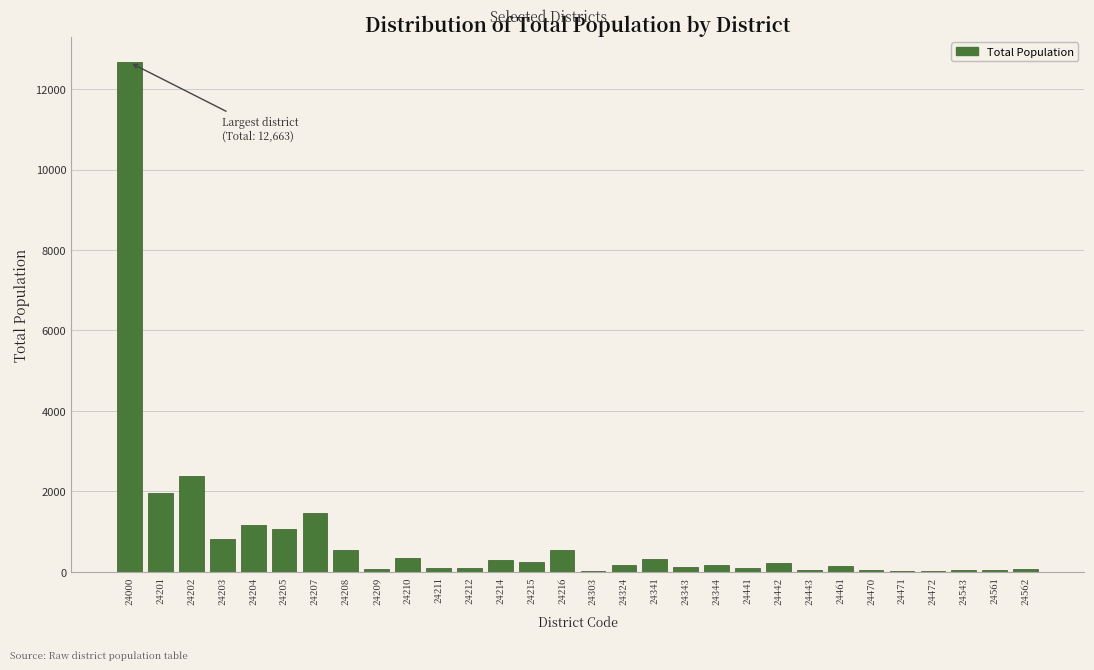

Where is the data nearest to the value 6339?

24202